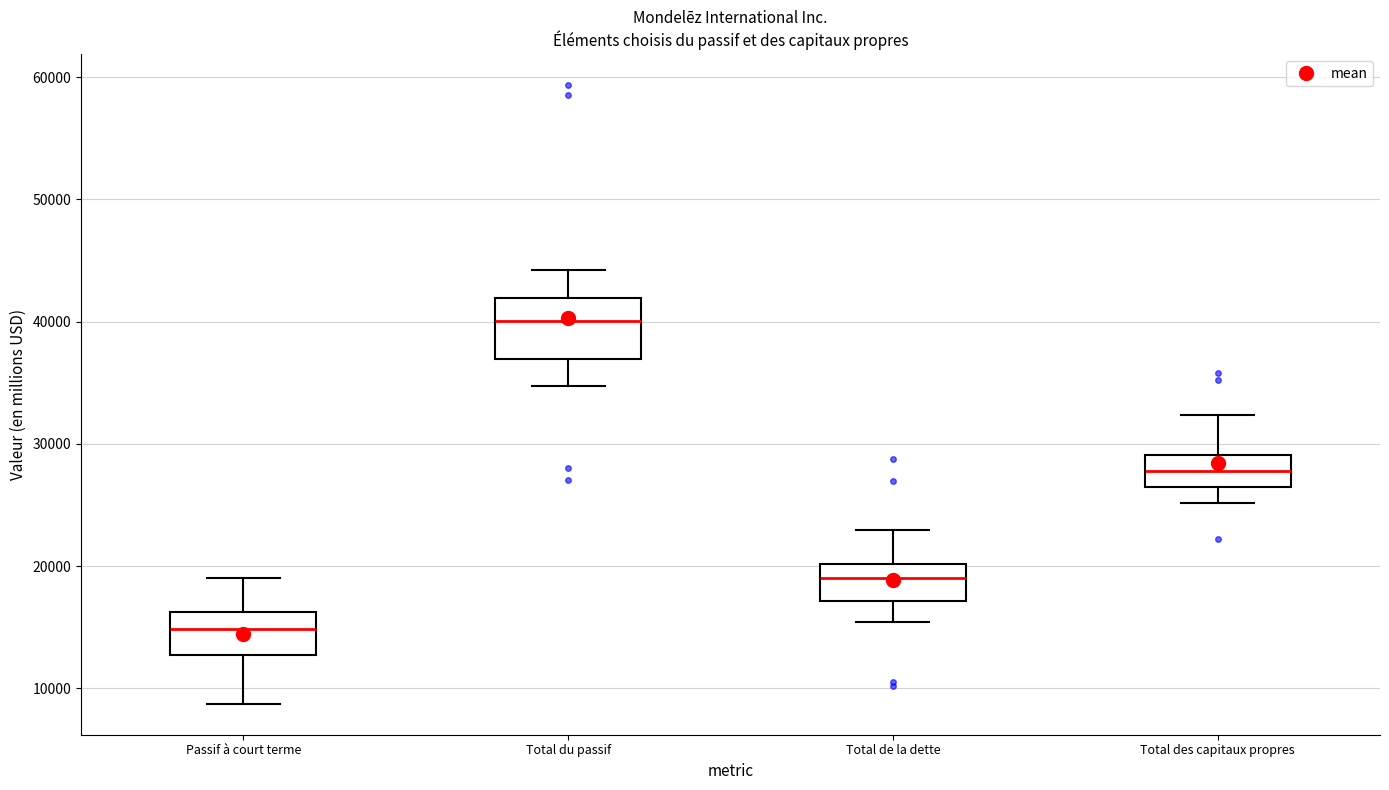

Where does the median line of the box for Total des capitaux propres sit on the y-axis? The values are not printed on the chart, so give them approximately, as read against the axis.

28000